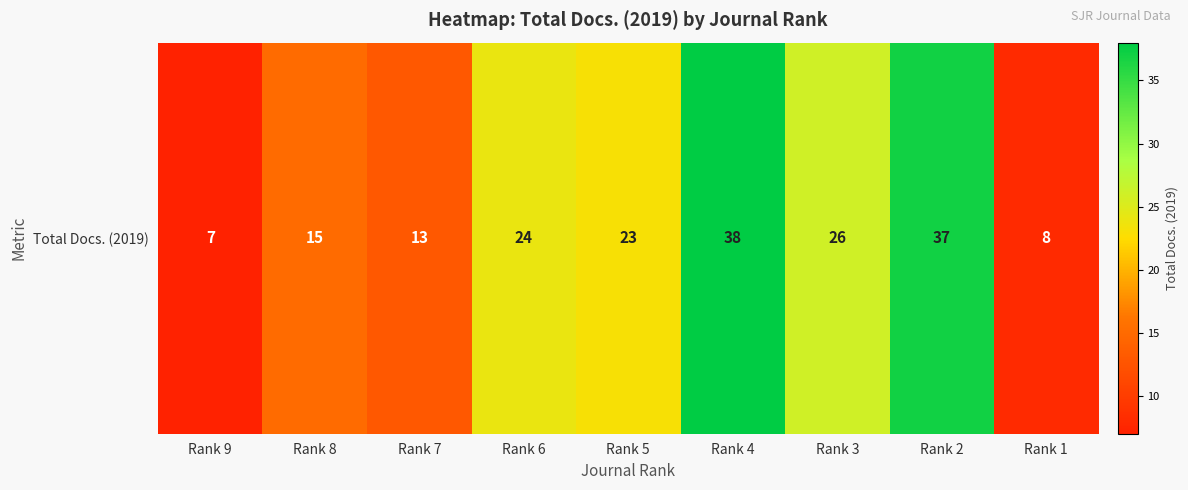

Reading left to right, what are all the values shown in this chart?

Rank 9=7	Rank 8=15	Rank 7=13	Rank 6=24	Rank 5=23	Rank 4=38	Rank 3=26	Rank 2=37	Rank 1=8